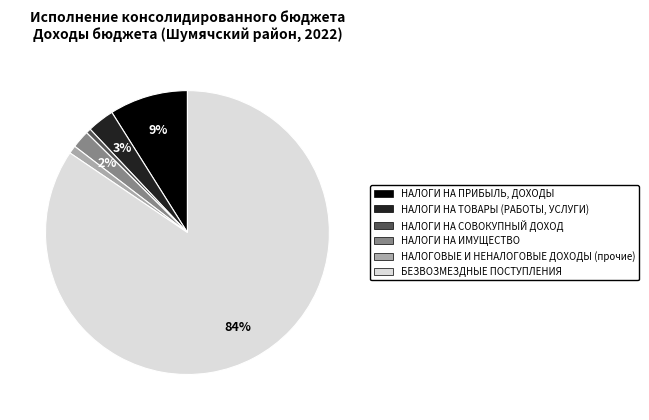

Is it true that НАЛОГИ НА ИМУЩЕСТВО is 2% of the pie?

True